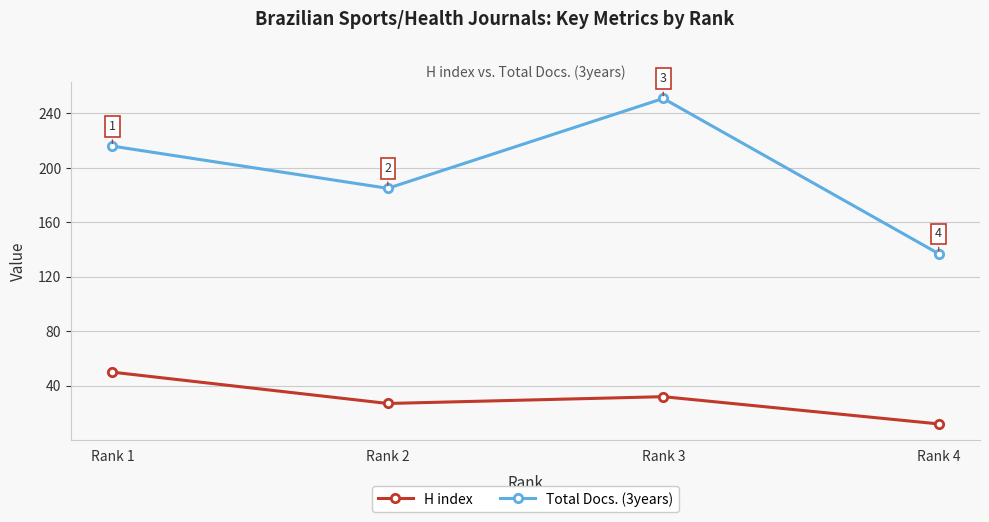

What is the sum of the H index values at Rank 3 and Rank 2?

59